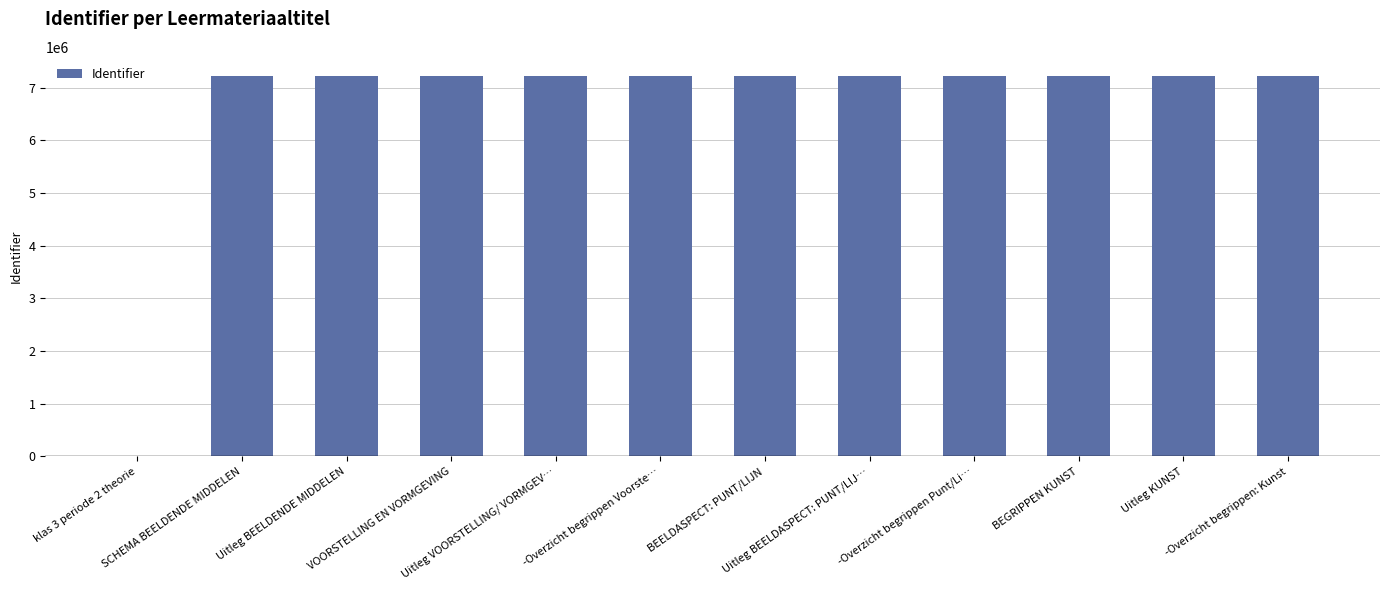

What is the maximum value shown in the chart?

7223000